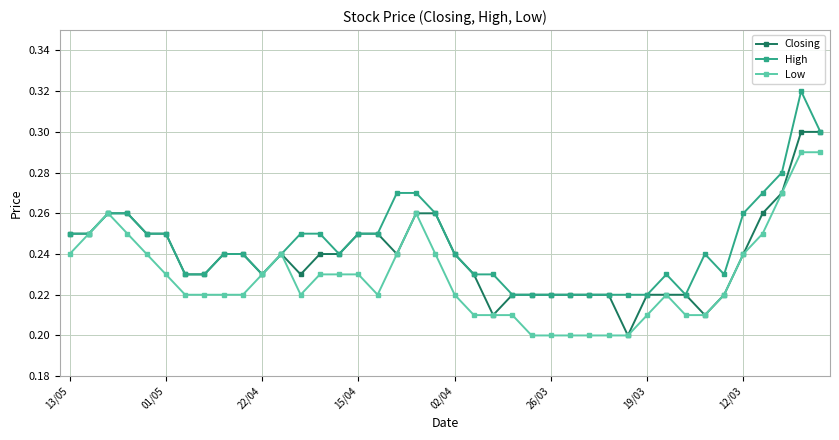

List the series in order of their peak value, highest first.

High, Closing, Low